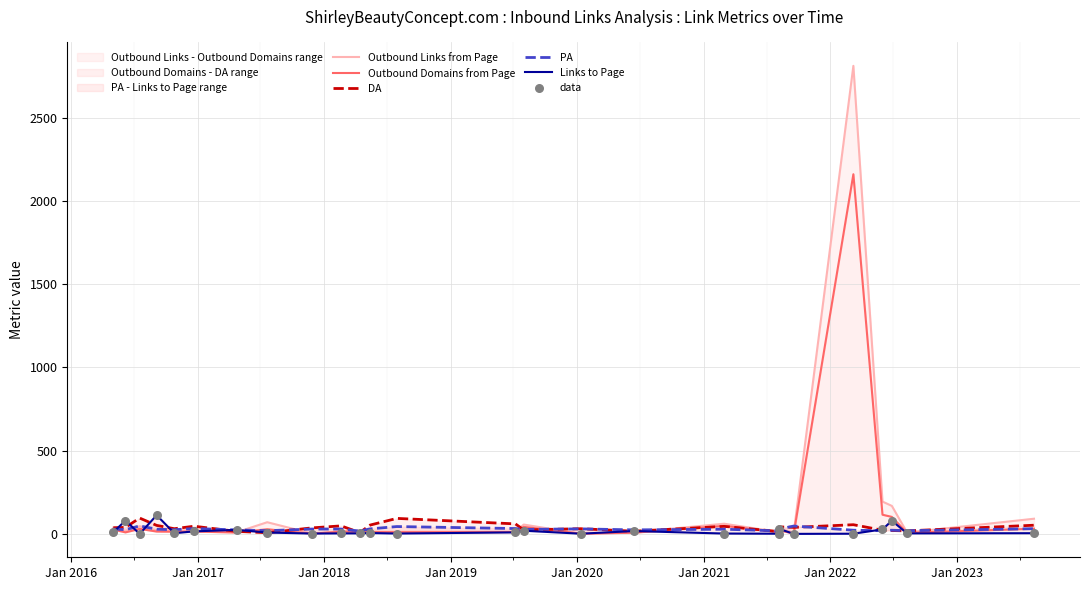

Which series contains the highest Y value?

Outbound Links from Page